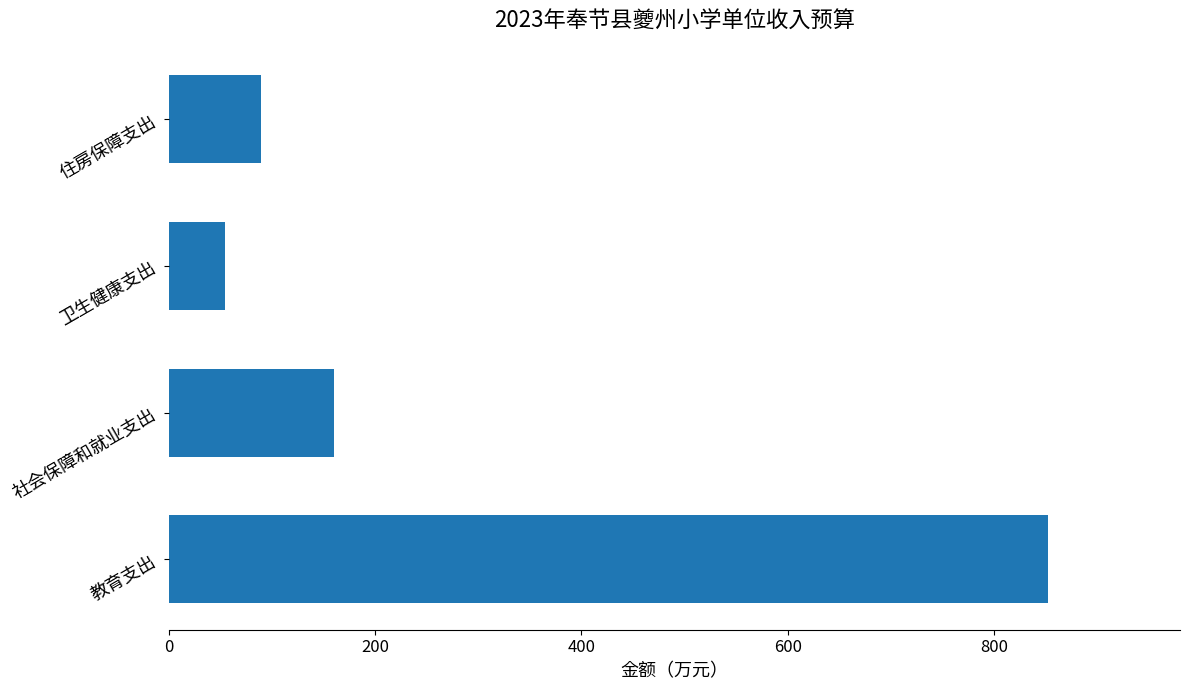

Reading bottom to top, what are all the values shown in this chart?

教育支出=852.5	社会保障和就业支出=160.4	卫生健康支出=54.6	住房保障支出=89.4